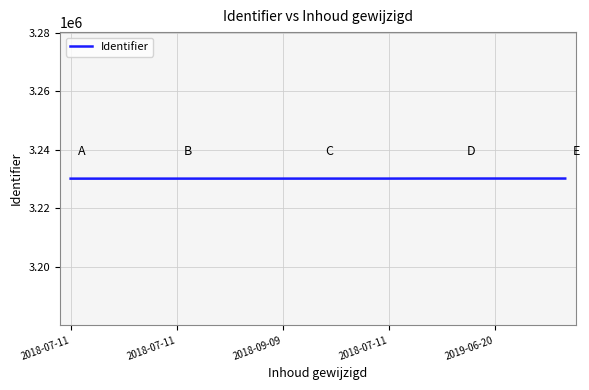

What is the greatest value displayed?

3230149